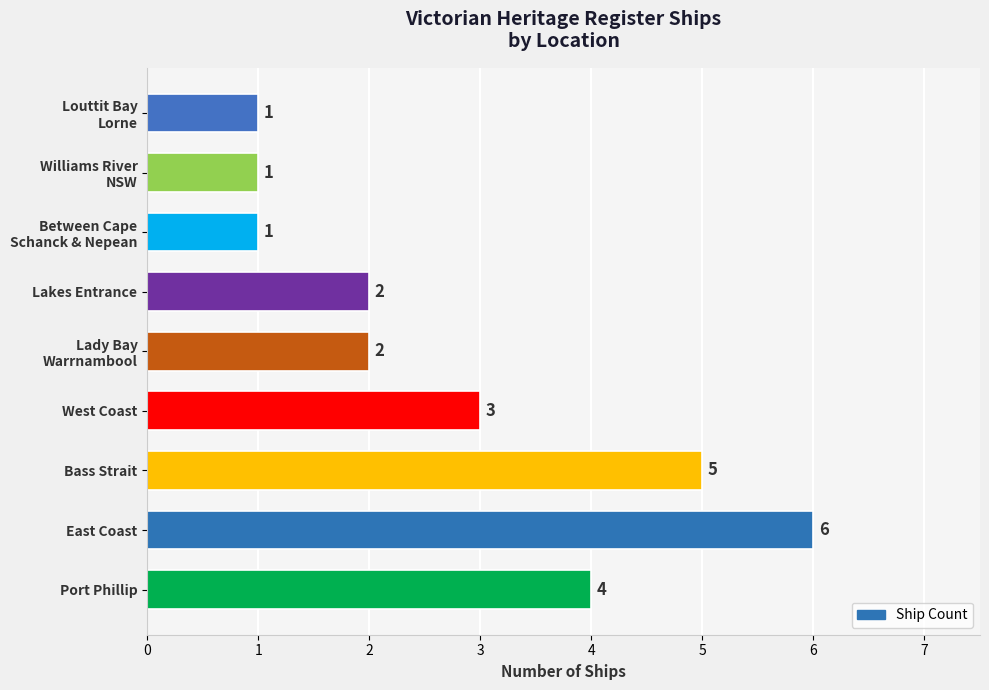

Reading bottom to top, what are all the values shown in this chart?

4	6	5	3	2	2	1	1	1